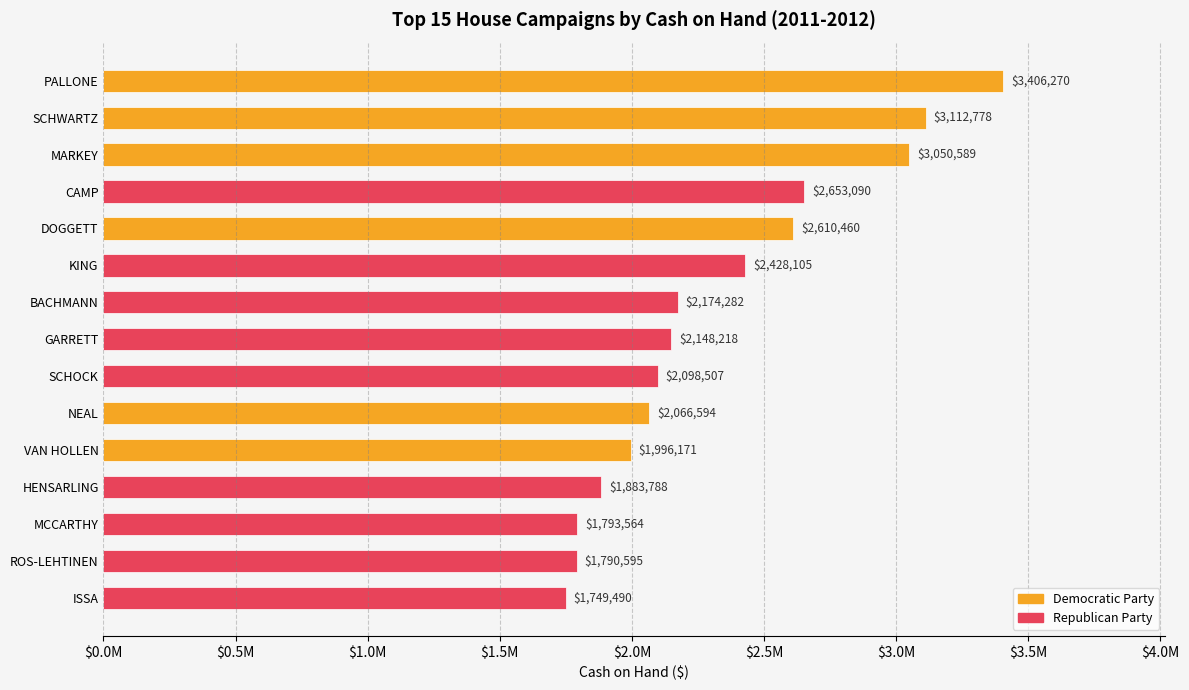

What is the sum of all values?

34962503.3